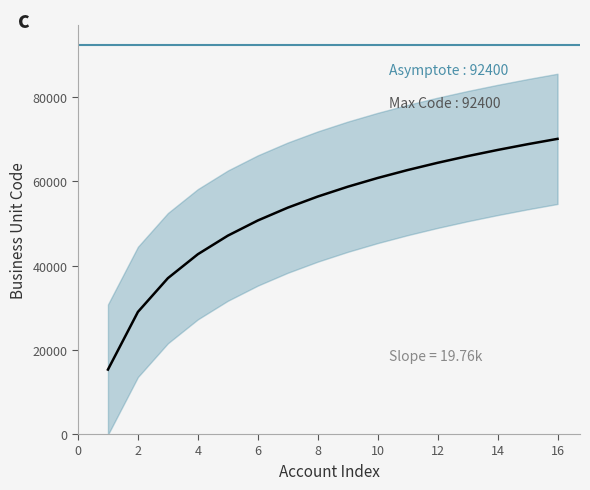

List the labels in order of value, largest first.

16, 15, 14, 13, 12, 11, 10, 9, 8, 7, 6, 5, 4, 3, 2, 1